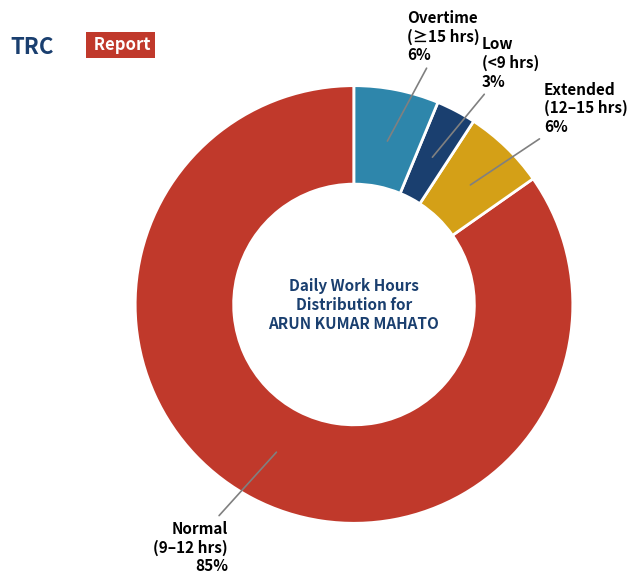

To the nearest percent, what is the difference between the largest and smallest slice percentages?

82%